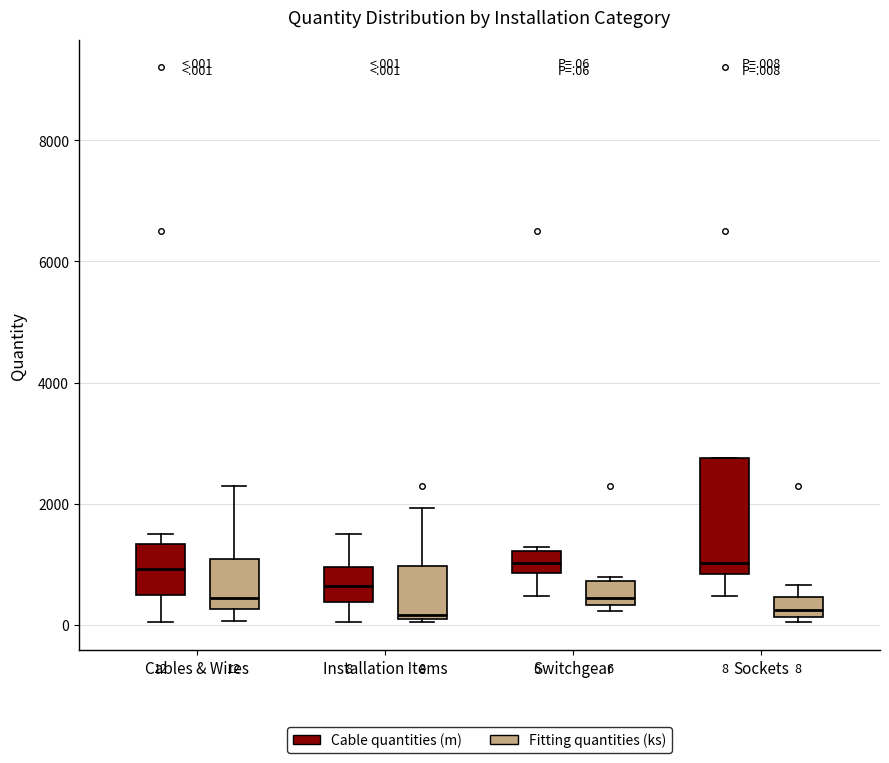

Comparing the boxes themselves (not the whiskers), which one is the tallest?

Sockets (Cable quantities (m))